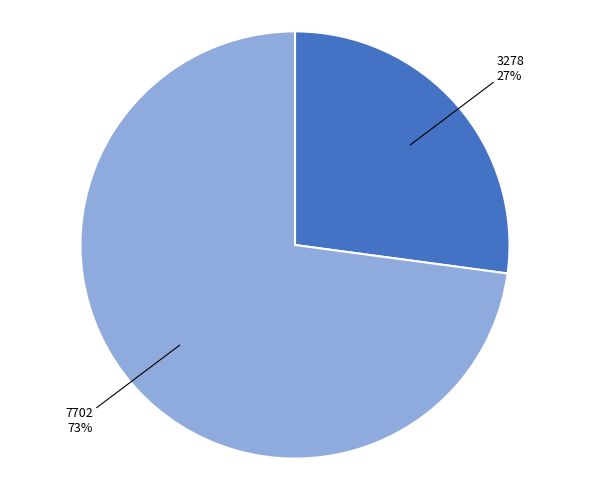

Does any single category account for the majority?

Yes